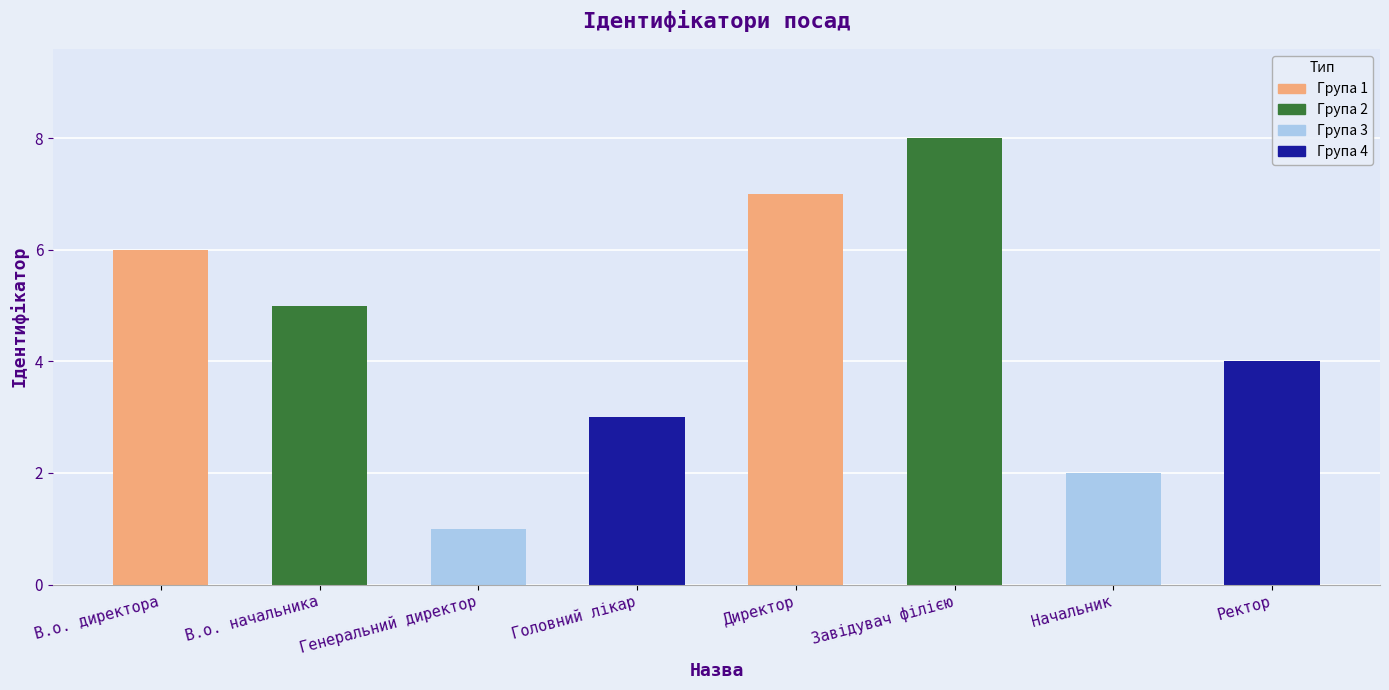

What is the value of the 3rd bar from the left?

1